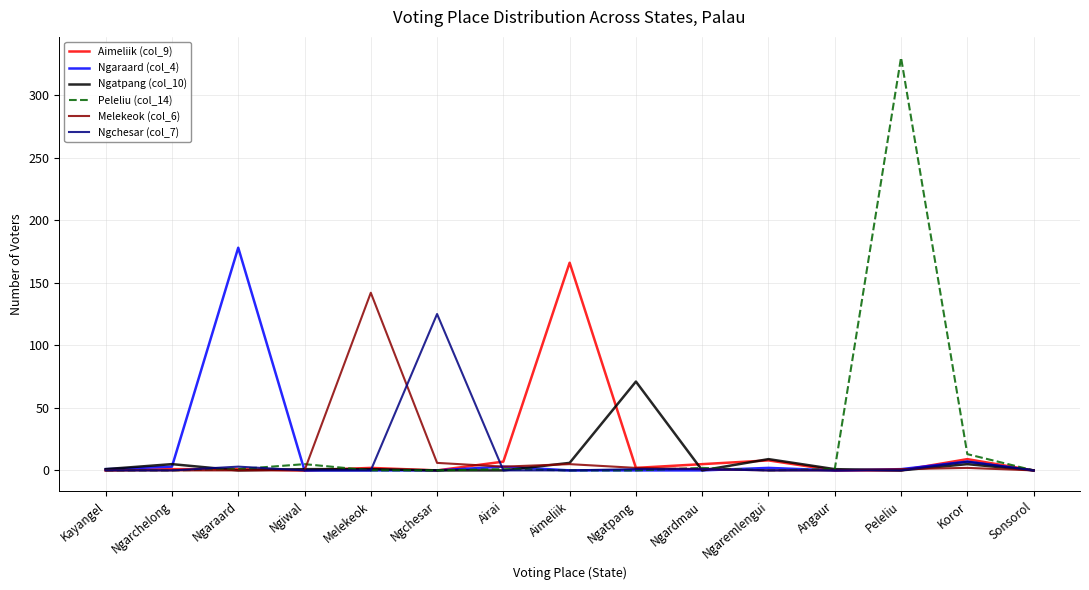

What is the maximum value shown in the chart?

330